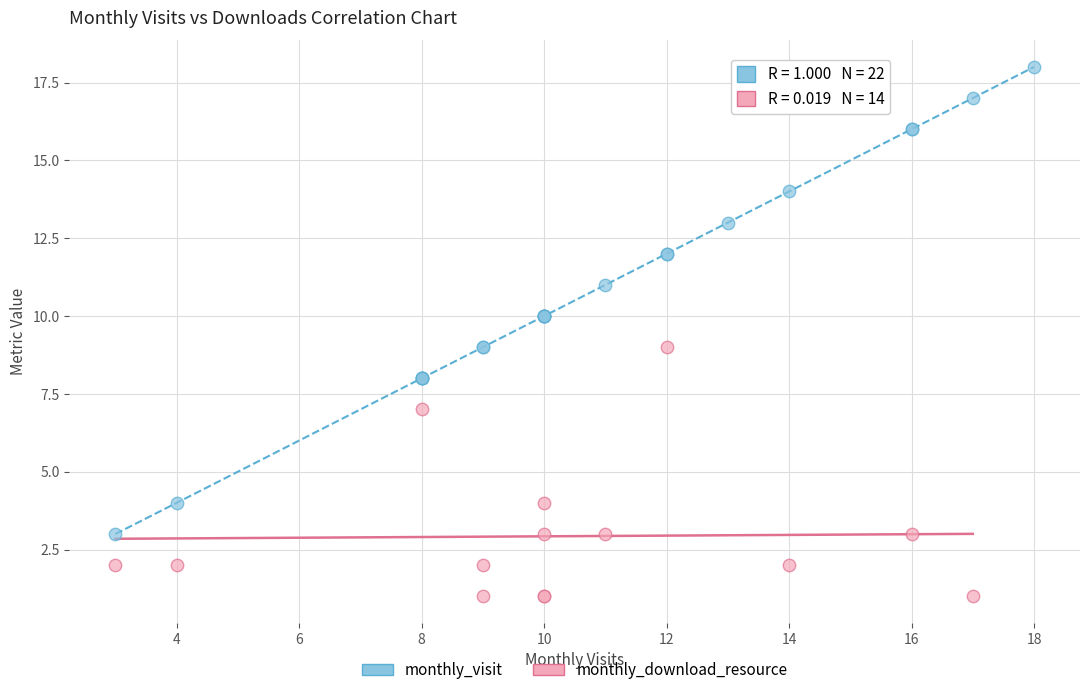

Which series has the largest Y range (max minus min)?

monthly_visit